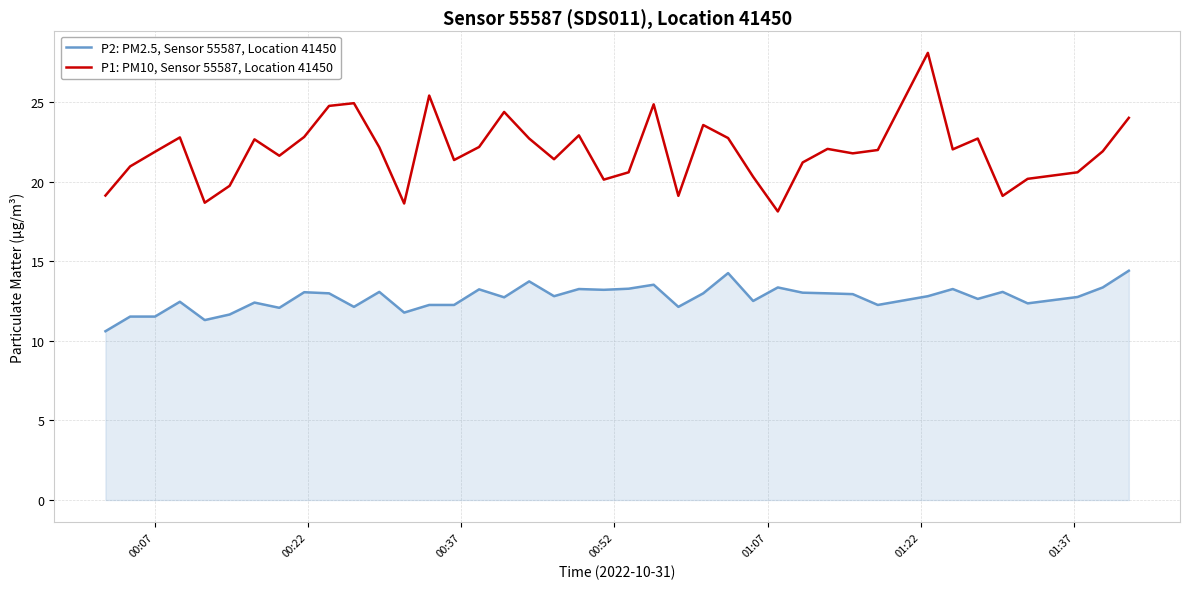

Which series has the largest total across all categories?

P1: PM10, Sensor 55587, Location 41450